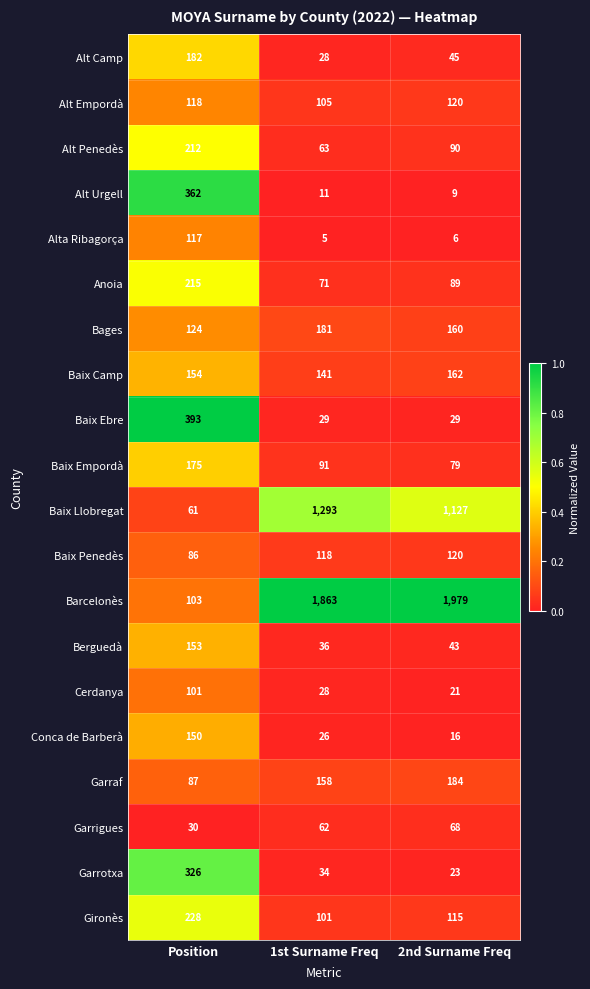

Is it true that Gironès equals 228 at Position?

True